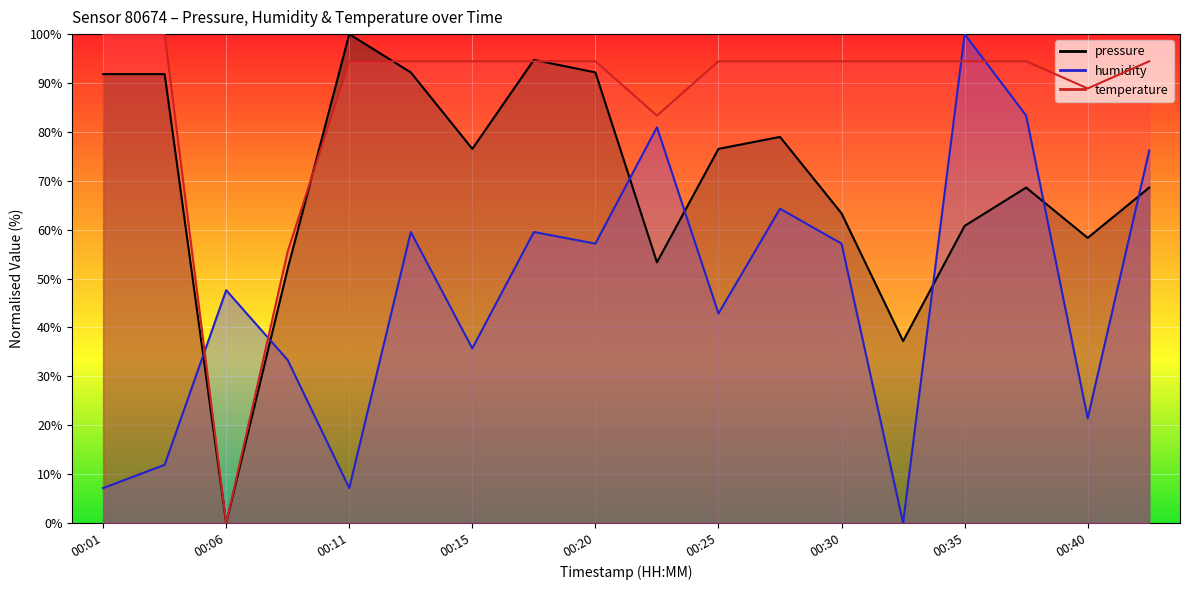

What is the sum of the temperature values at 00:11 and 00:28?

188.9